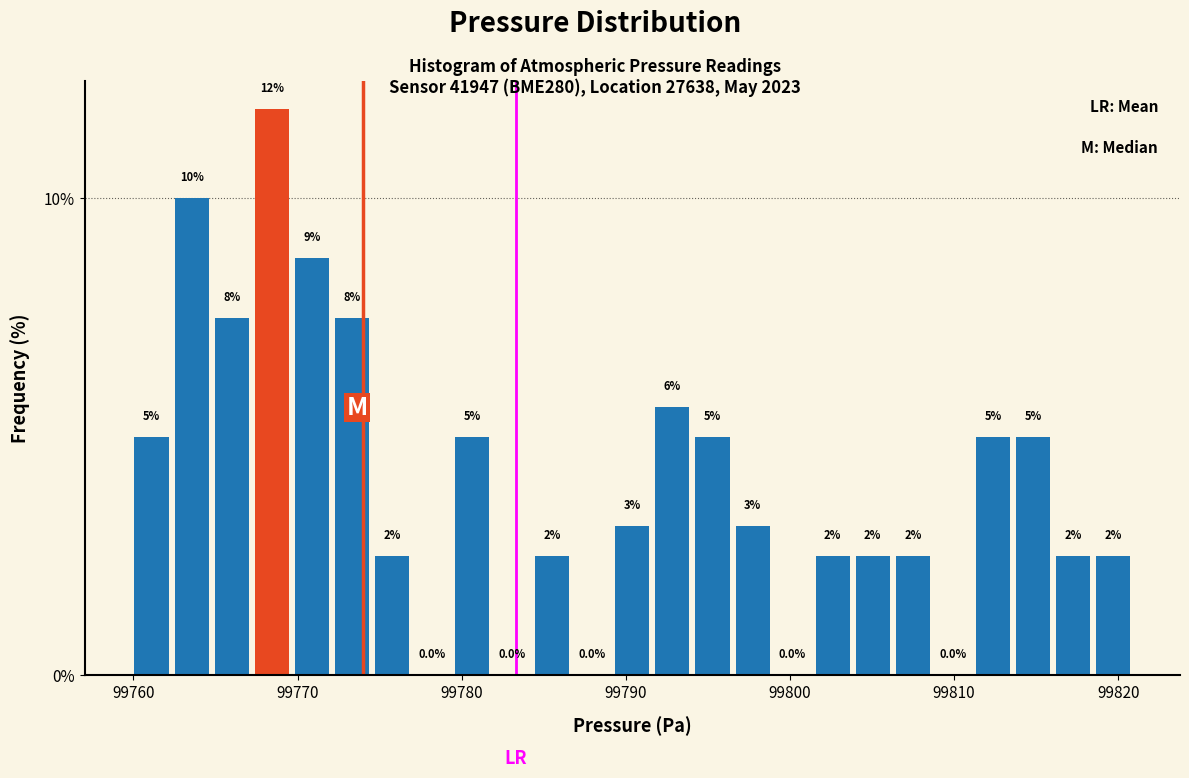

Around what value on the x-axis is the tallest bar? Give the approximate position of its centre, as read against the axis.

99768